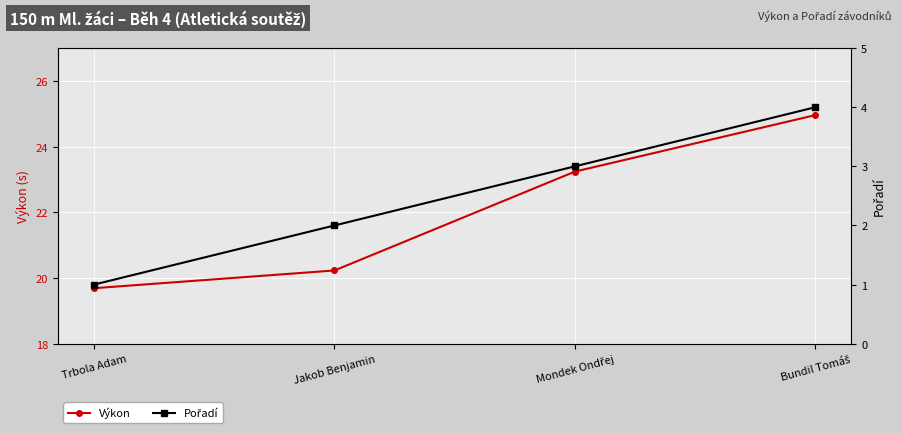

List the series in order of their peak value, lowest first.

Pořadí, Výkon